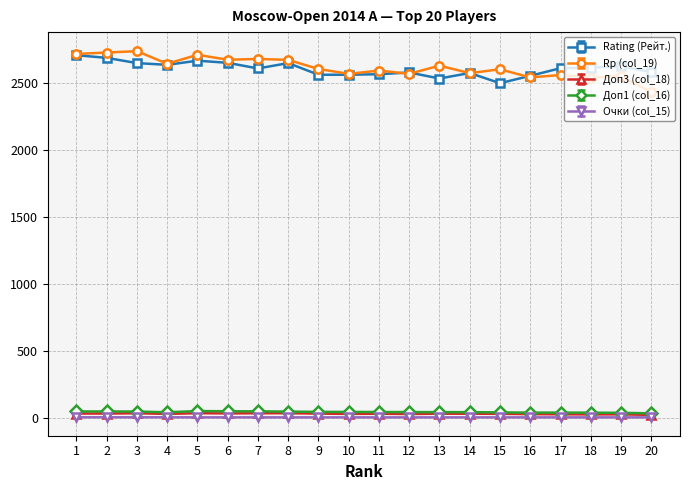

Where does the Rp (col_19) series first go above 2607?

1